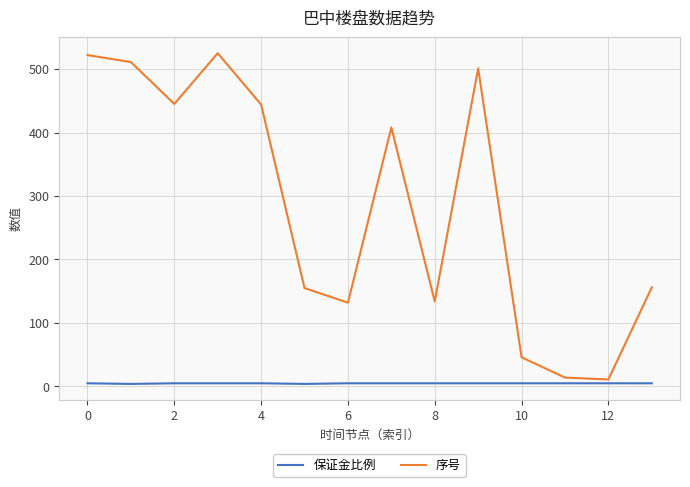

Which series has the largest range (max minus min)?

序号